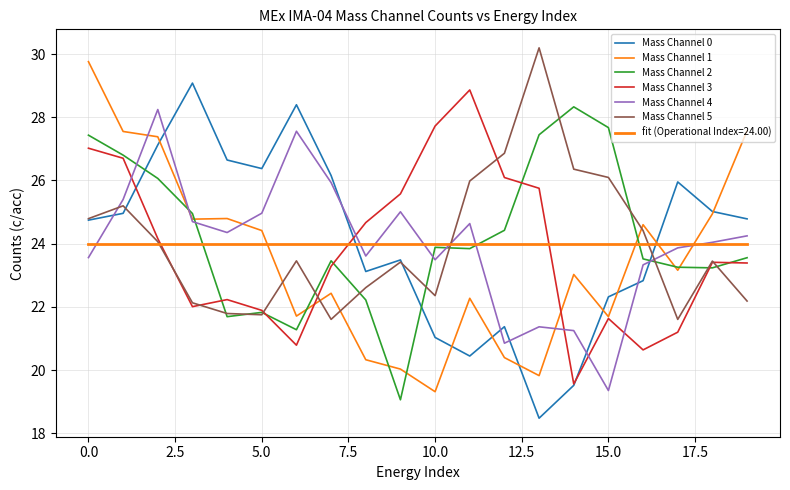

Does the chart display data point markers on the line(s)?

No